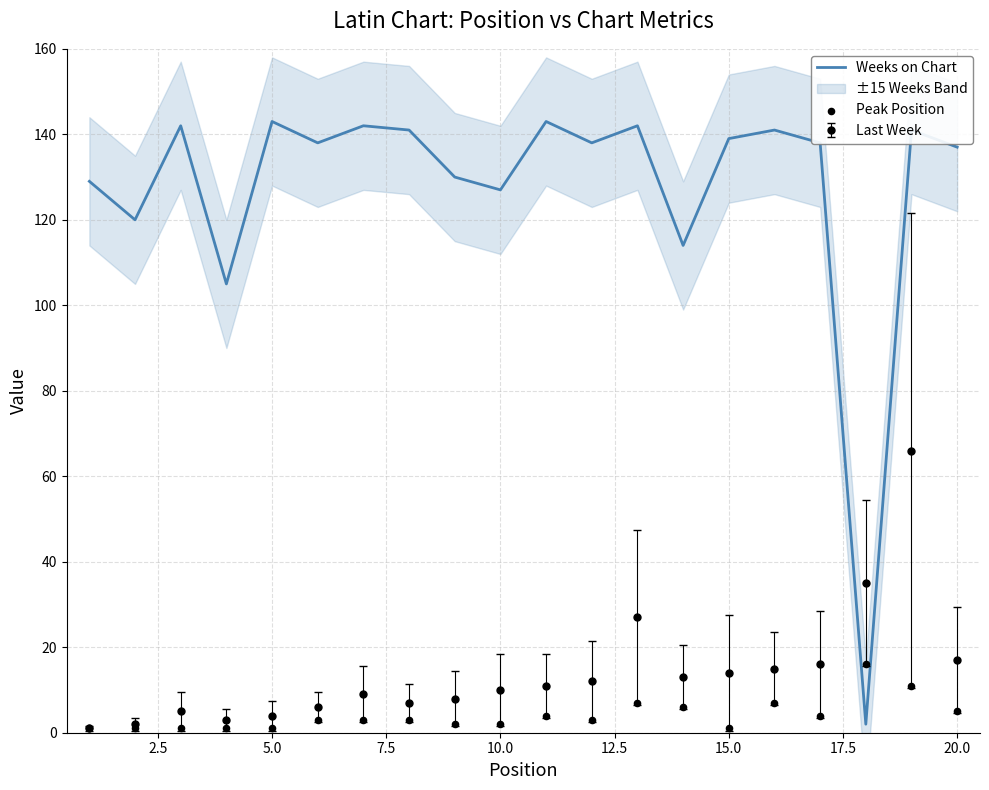

Which series has the largest total across all categories?

Weeks on Chart